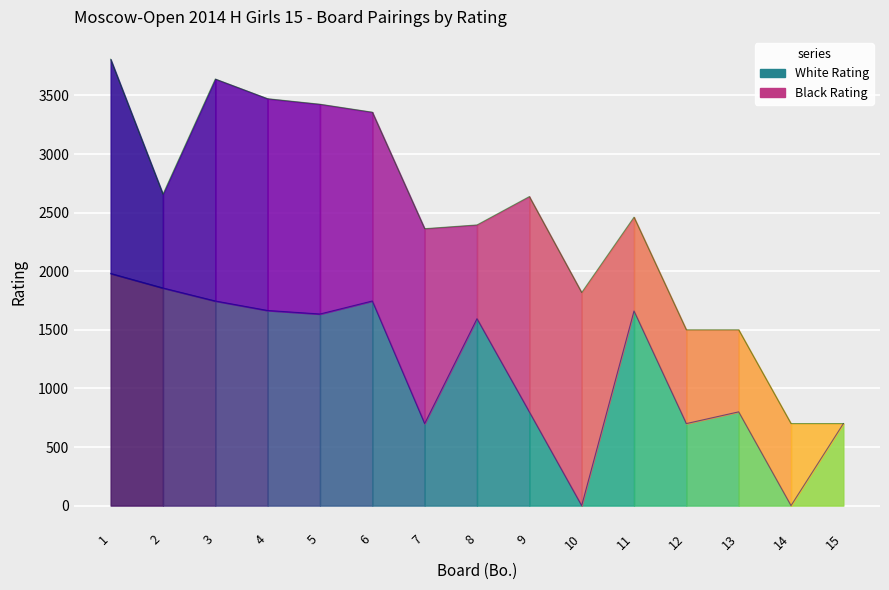

At which label does Black Points first exceed 2?

1